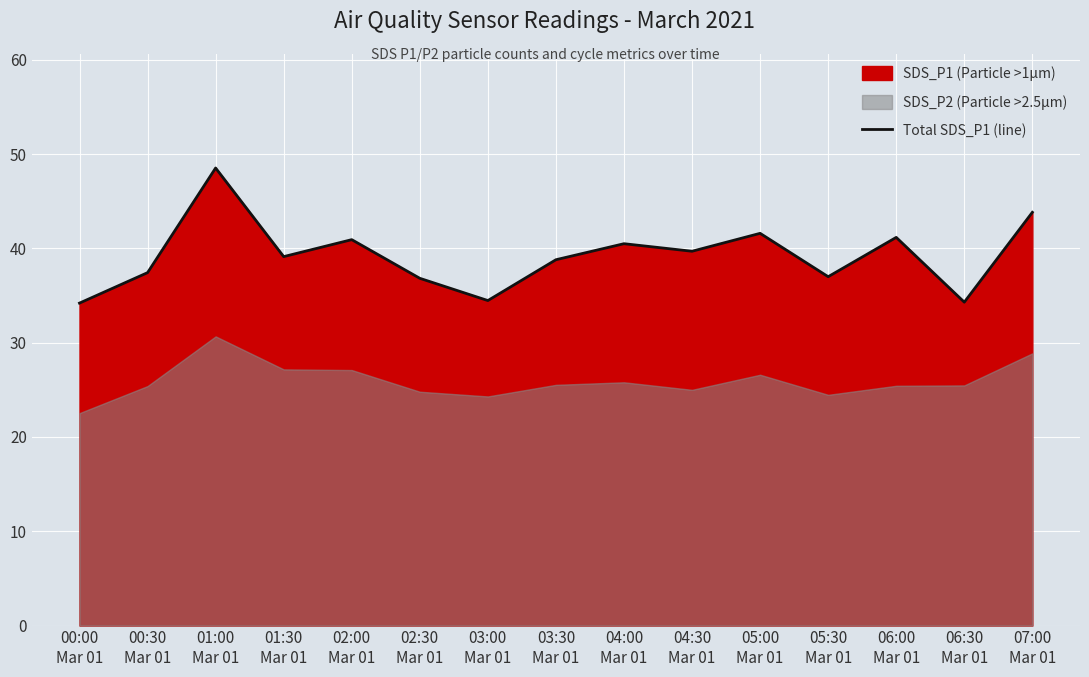

What is the value of the 14th point from the left?

34.3